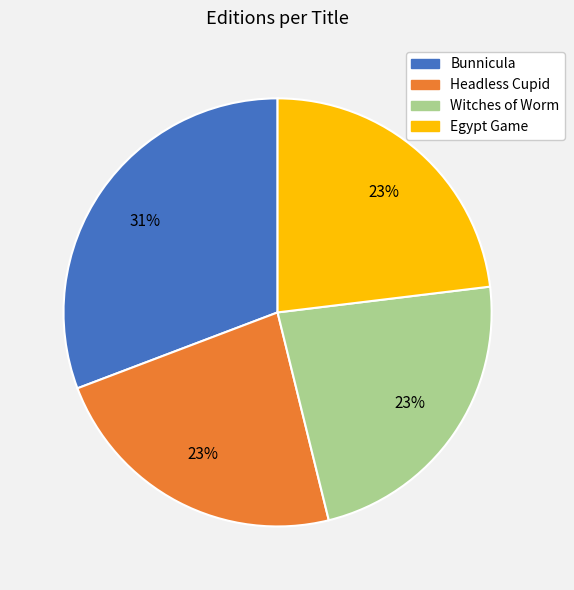

Which has a higher value, Bunnicula or Egypt Game?

Bunnicula